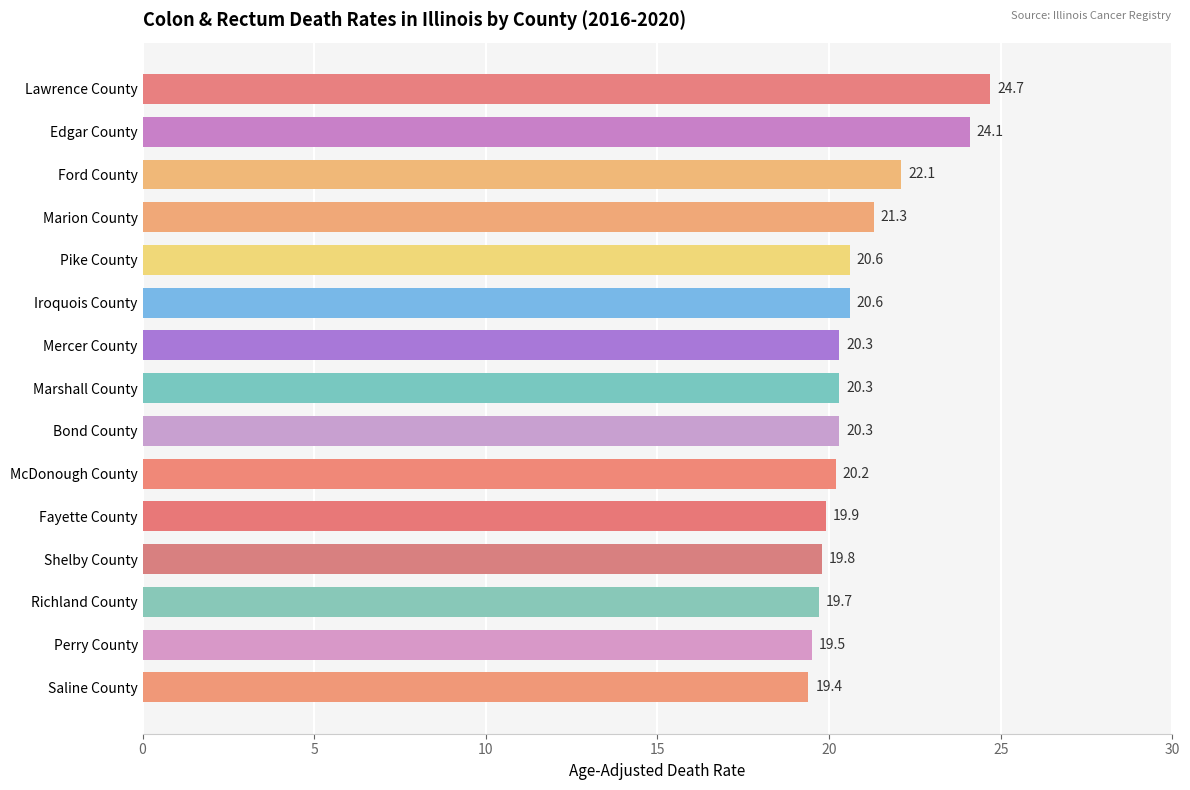

What is the difference between the maximum and minimum values?

5.3